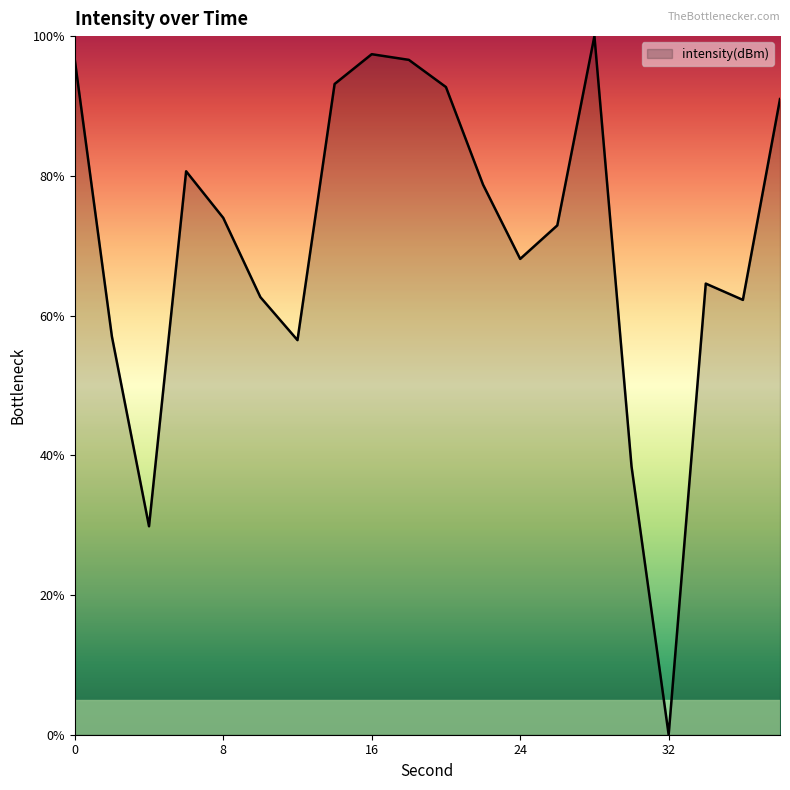

What is the maximum value shown in the chart?

100.0